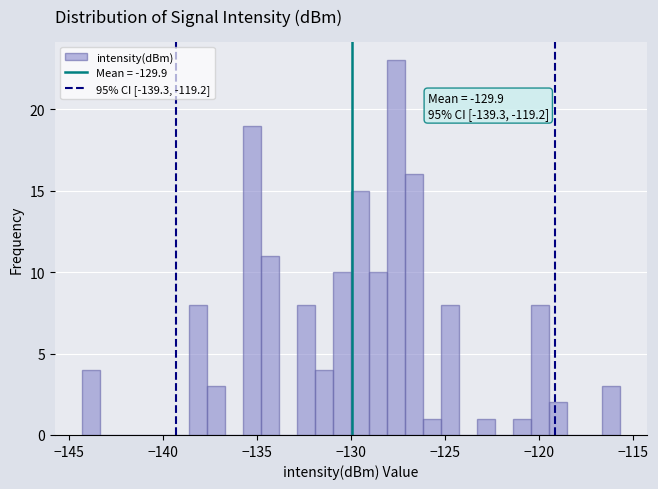

Around what value on the x-axis is the tallest bar? Give the approximate position of its centre, as read against the axis.

-127.5